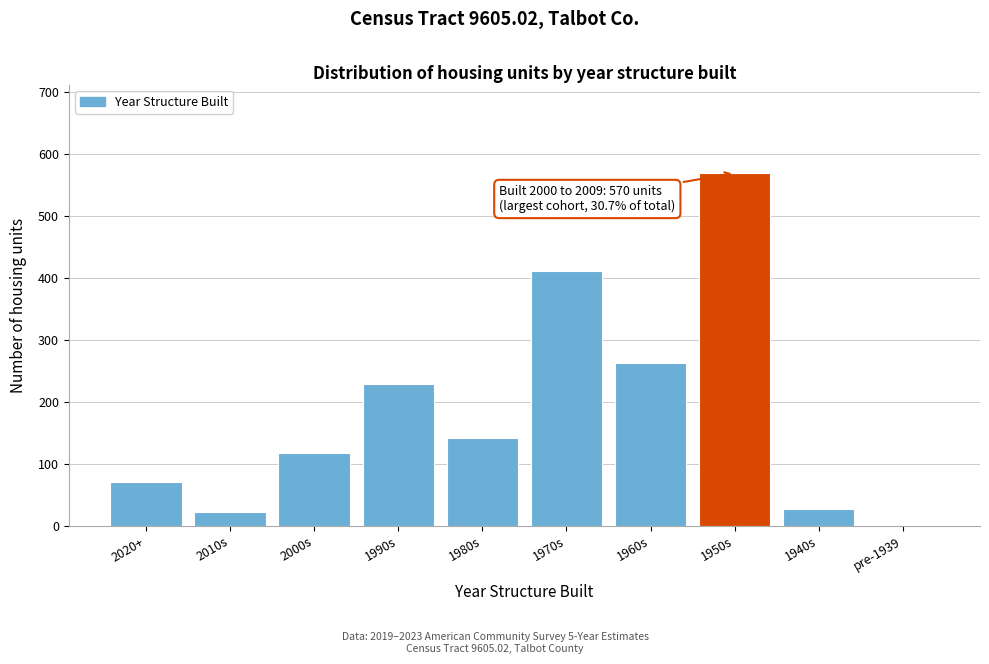

Reading right to left, transcribe all the data shown in this chart.

pre-1939=0	1940s=27	1950s=570	1960s=264	1970s=411	1980s=142	1990s=230	2000s=118	2010s=22	2020+=71